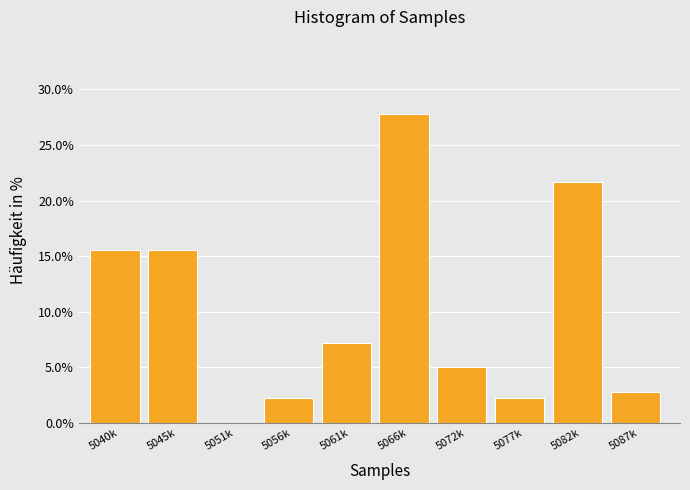

Reading left to right, list all the values displayed in this chart.

5040k=15.6	5045k=15.6	5051k=0.0	5056k=2.2	5061k=7.2	5066k=27.8	5072k=5.0	5077k=2.2	5082k=21.7	5087k=2.8